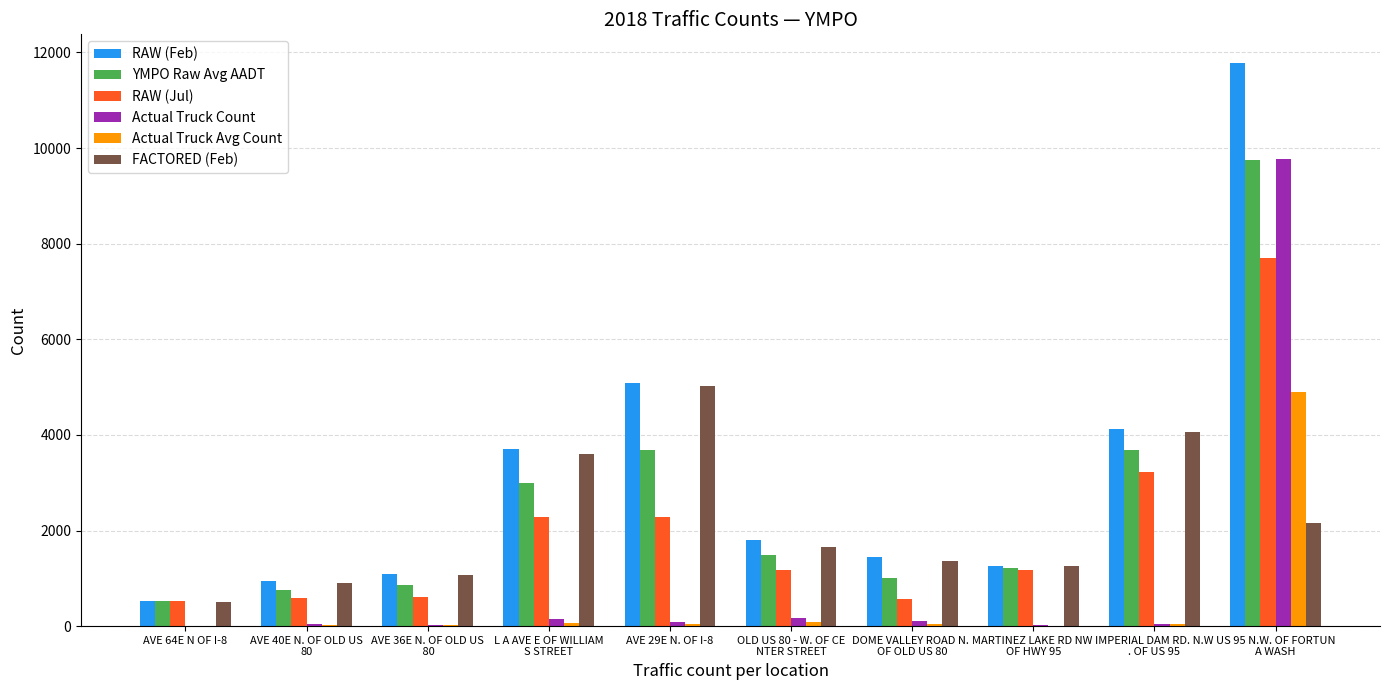

What is the maximum value shown in the chart?

11790.0